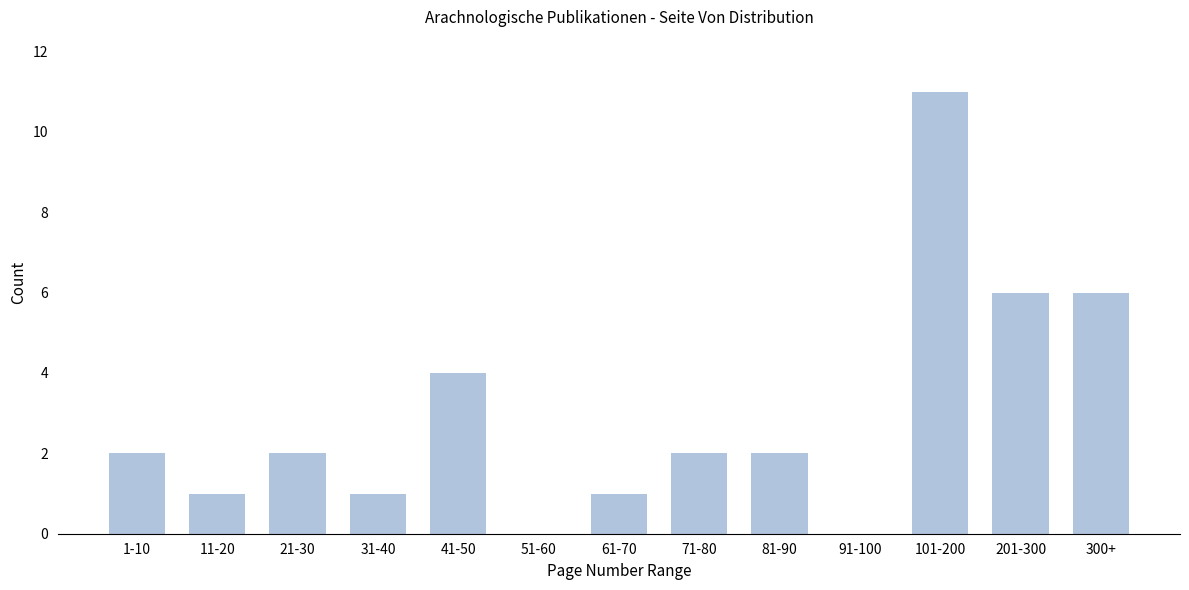

Reading right to left, what are all the values shown in this chart?

300+=6	201-300=6	101-200=11	91-100=0	81-90=2	71-80=2	61-70=1	51-60=0	41-50=4	31-40=1	21-30=2	11-20=1	1-10=2